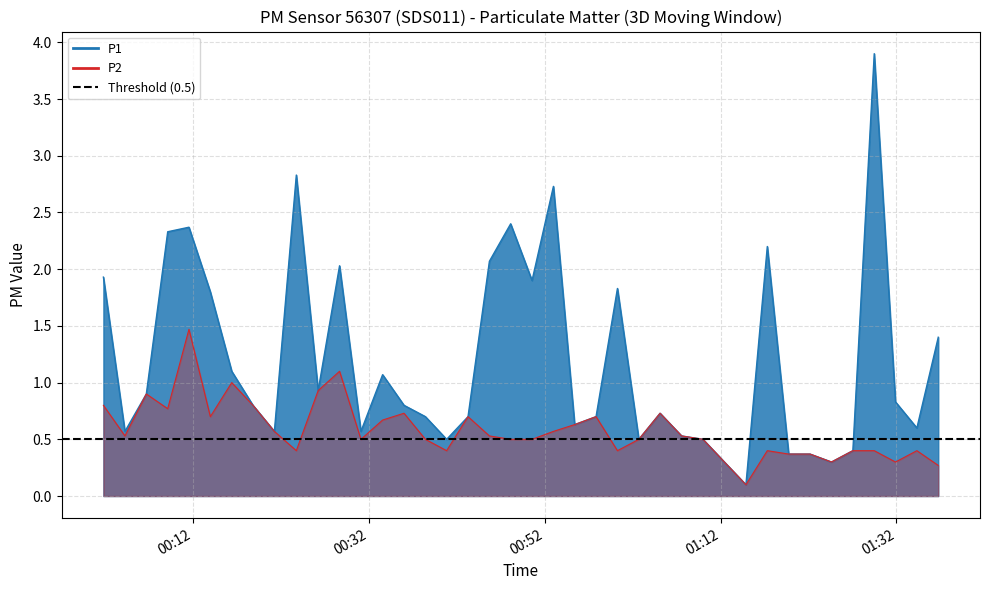

Which series has the largest total across all categories?

P1